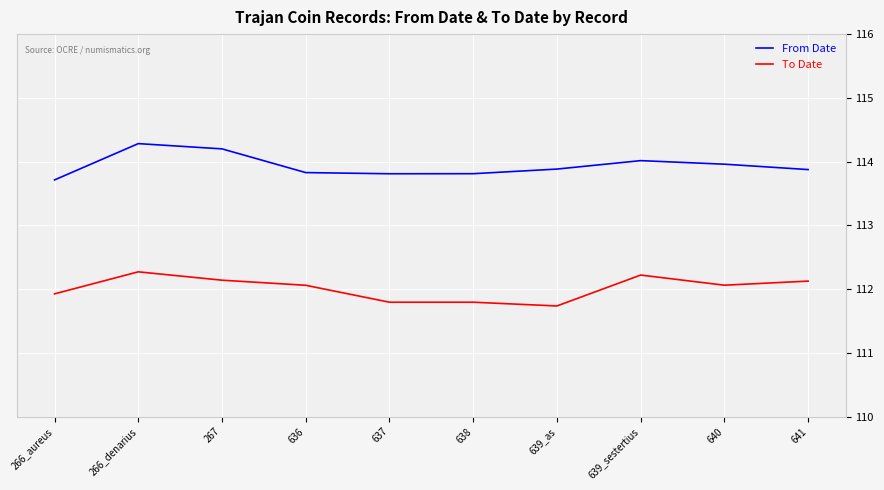

What is the difference between the highest and lowest values at 266_denarius?

2.0